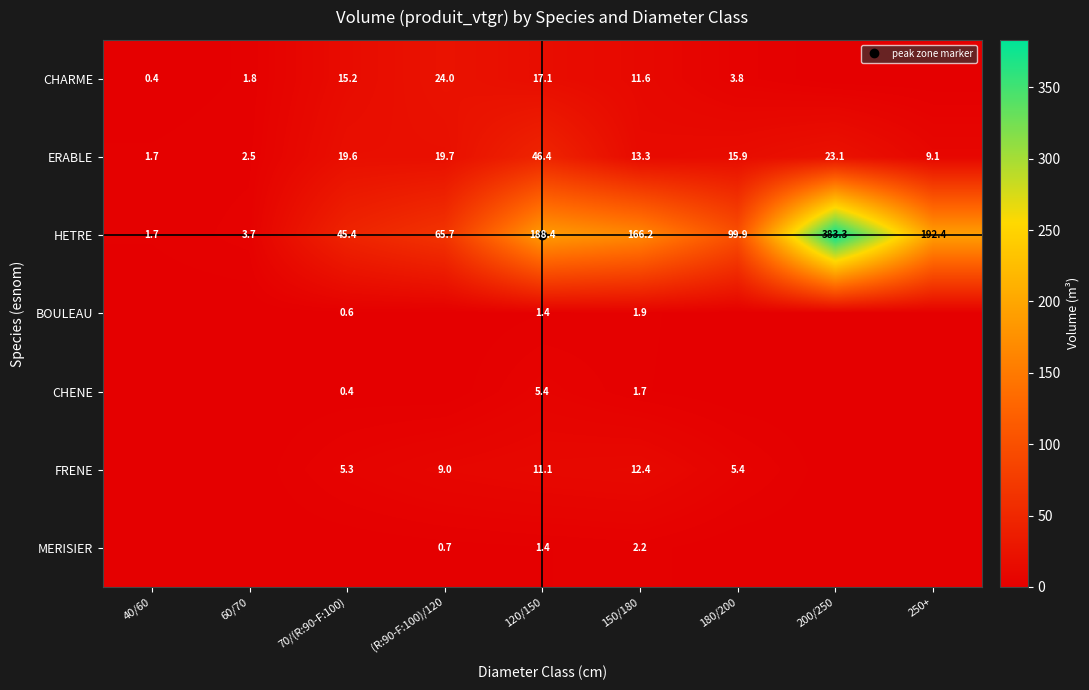

Between 40/60 and 60/70, which series saw the biggest shift?

HETRE